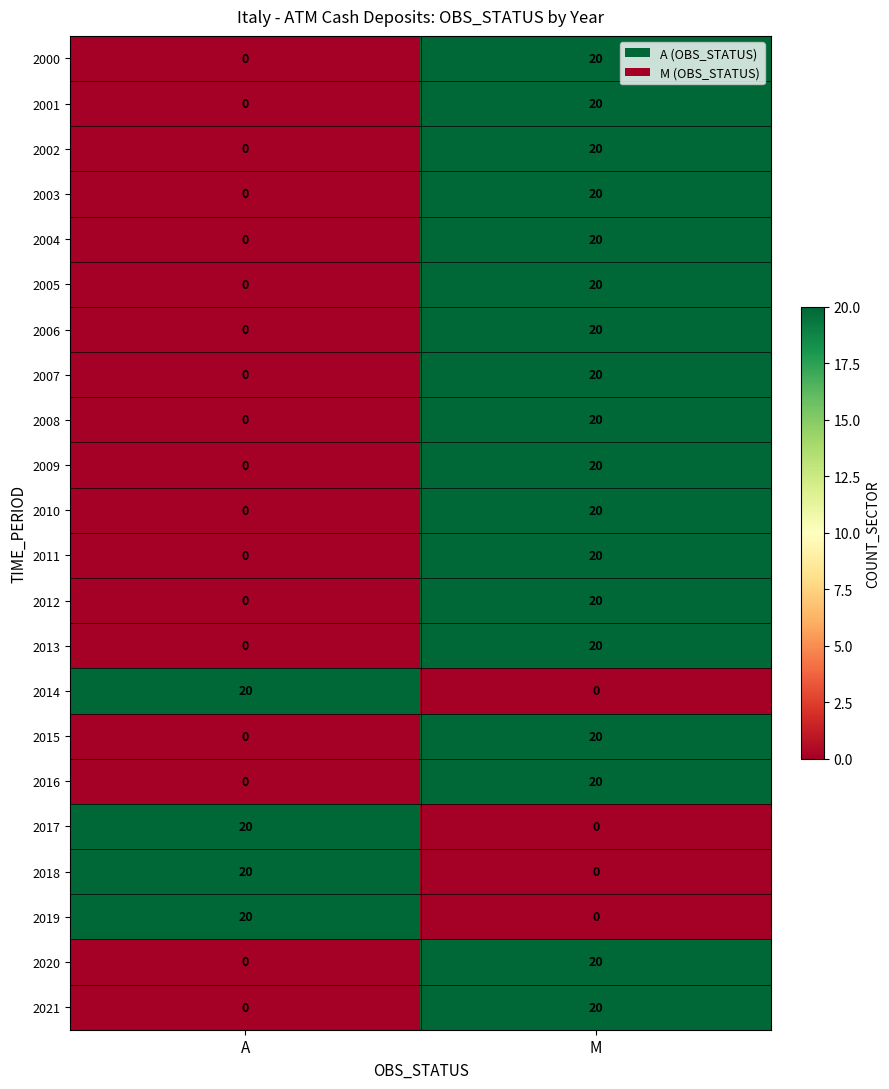

What is the highest value of the 2001 series?

20